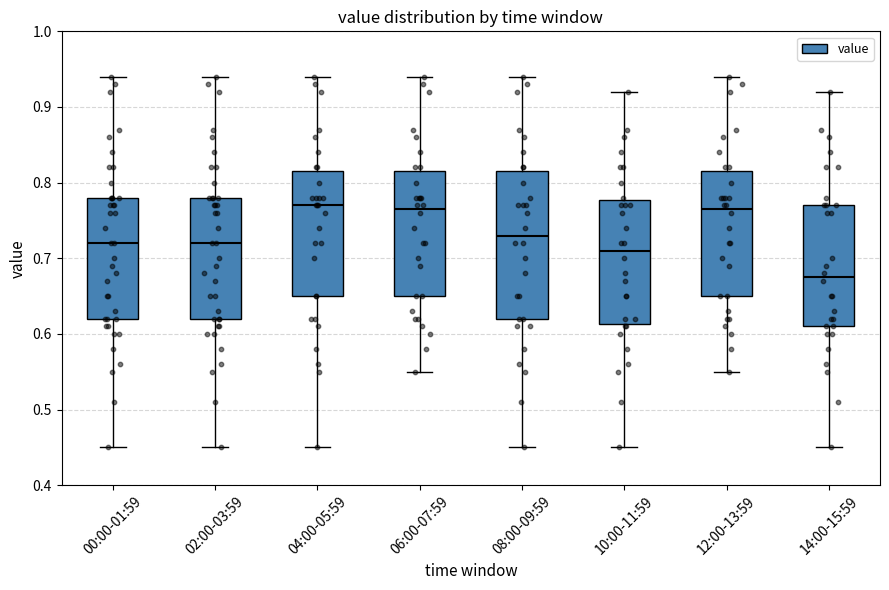

Reading left to right, read every box against the y-axis: the position of its median line, the range the box covers, and the ends of its whiskers. The values are not printed on the chart, so give them approximately, as read against the axis.

00:00-01:59: median 0.72, box 0.62 to 0.78, whiskers 0.45 to 0.94
02:00-03:59: median 0.72, box 0.62 to 0.78, whiskers 0.45 to 0.94
04:00-05:59: median 0.77, box 0.65 to 0.82, whiskers 0.45 to 0.94
06:00-07:59: median 0.77, box 0.65 to 0.82, whiskers 0.55 to 0.94
08:00-09:59: median 0.73, box 0.62 to 0.82, whiskers 0.45 to 0.94
10:00-11:59: median 0.71, box 0.61 to 0.78, whiskers 0.45 to 0.92
12:00-13:59: median 0.77, box 0.65 to 0.82, whiskers 0.55 to 0.94
14:00-15:59: median 0.68, box 0.61 to 0.77, whiskers 0.45 to 0.92